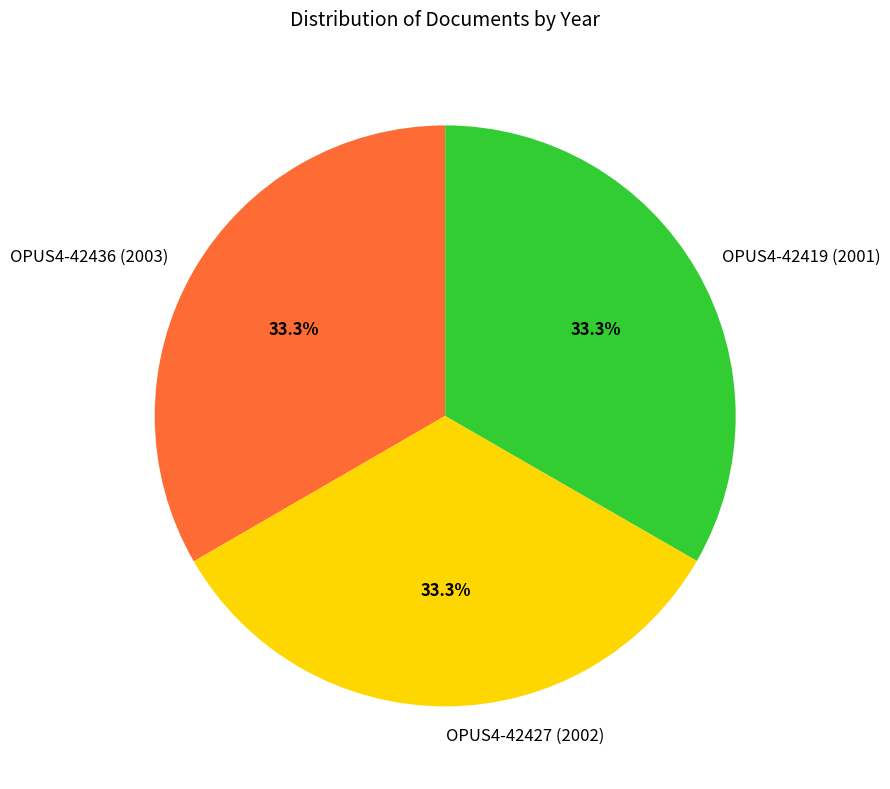

Count the number of slices in the pie.

3